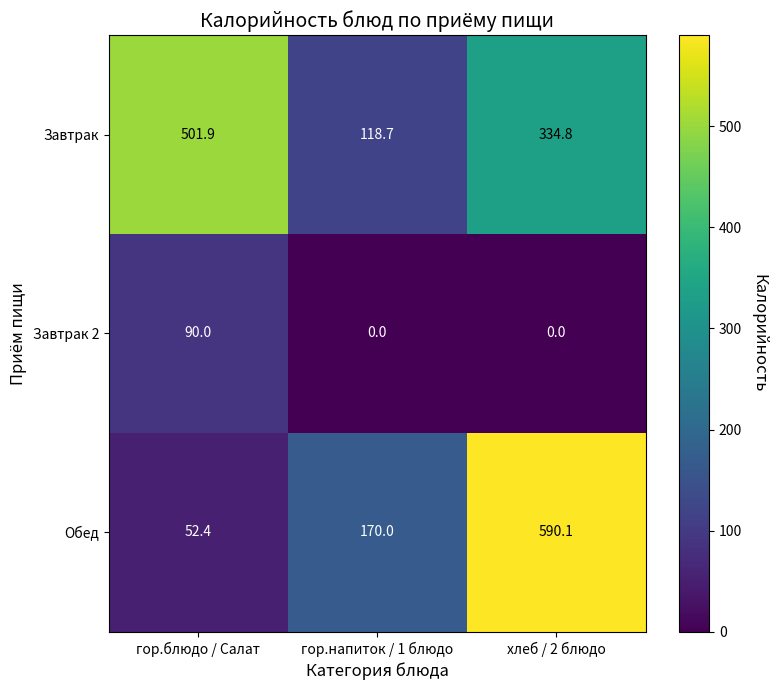

The Завтрак 2 series shows 132.0 at гор.блюдо / Салат. True or false?

False